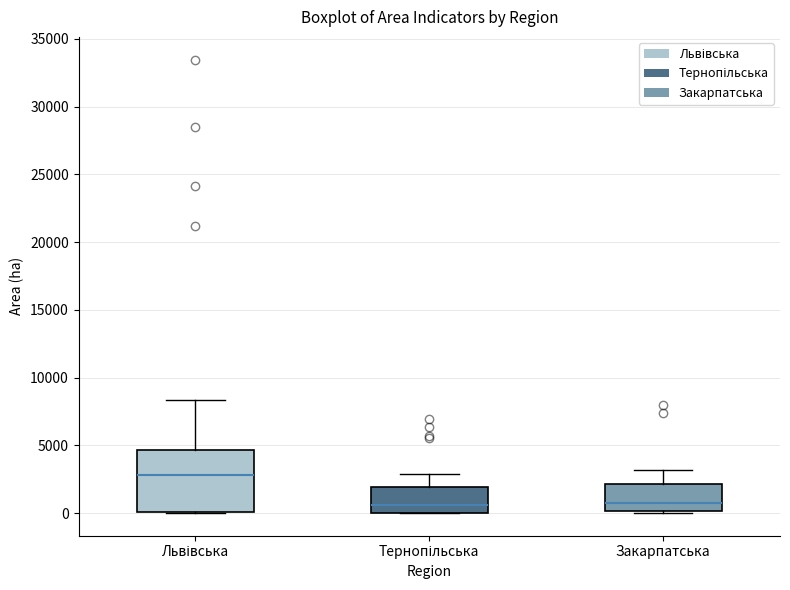

Reading left to right, read every box against the y-axis: the position of its median line, the range the box covers, and the ends of its whiskers. The values are not printed on the chart, so give them approximately, as read against the axis.

Львівська: median 3000, box 0 to 4500, whiskers 0 to 8500
Тернопільська: median 500, box 0 to 2000, whiskers 0 to 3000
Закарпатська: median 1000, box 0 to 2000, whiskers 0 (just below the box's lower edge) to 3000